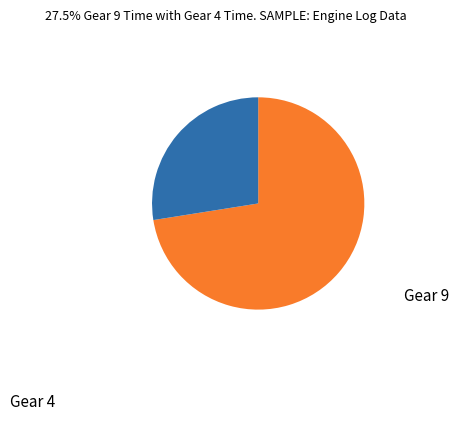

Is there a majority slice in this chart?

Yes